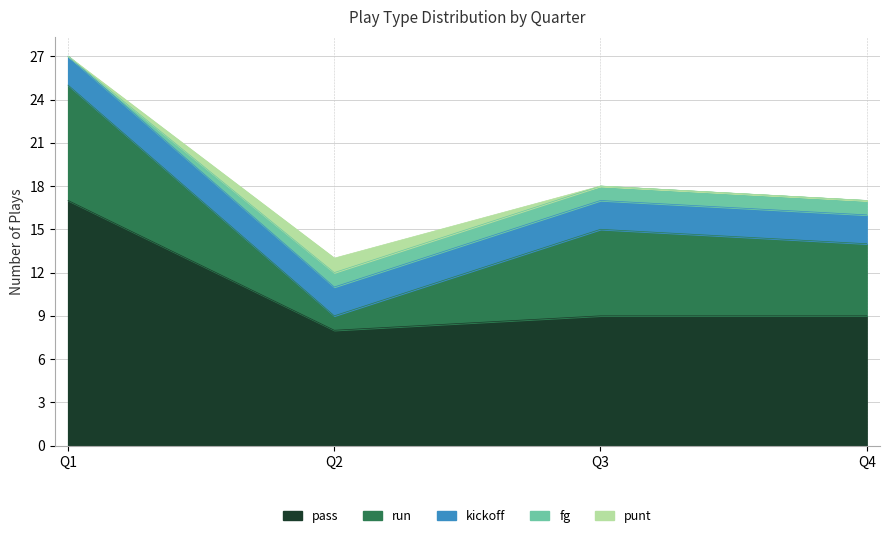

The fg series shows 1 at Q3. True or false?

False